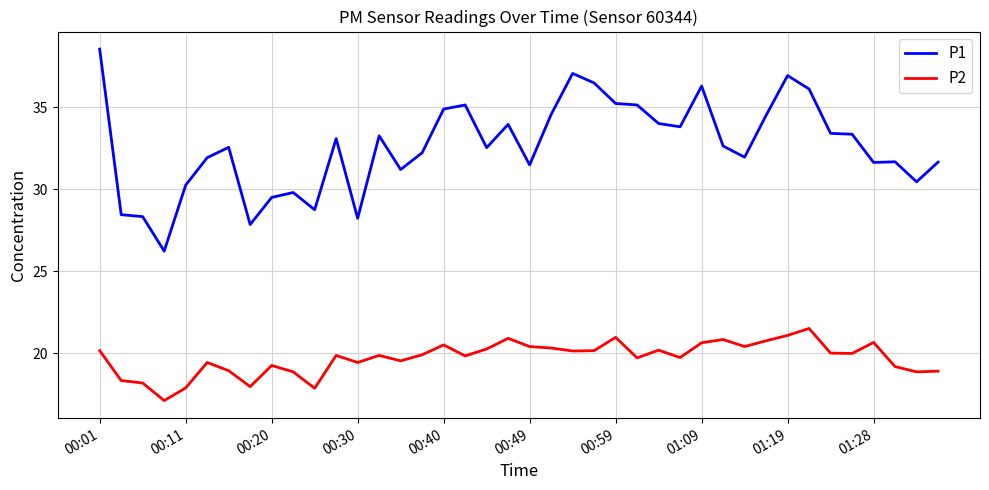

True or false: P1 and P2 cross at least once.

False